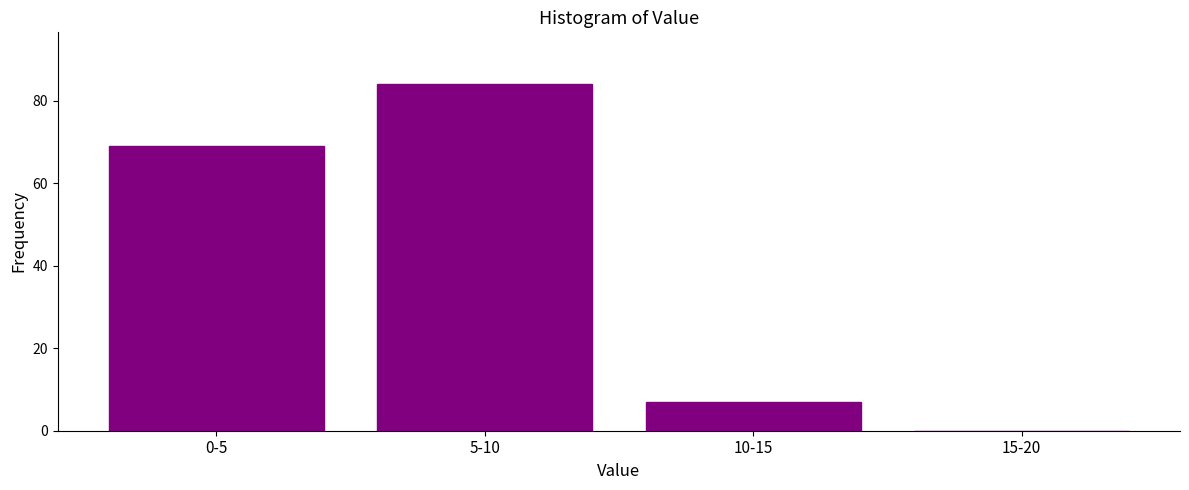

Reading left to right, extract all data points from this chart.

0-5=69	5-10=84	10-15=7	15-20=0